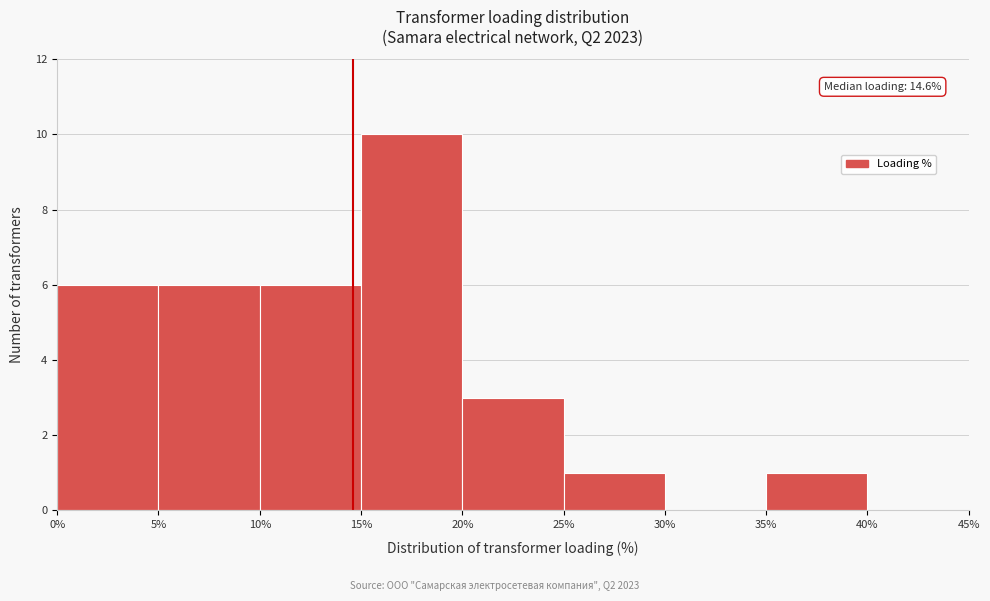

Over which range of the x-axis is the bar tallest?

15% to 20%